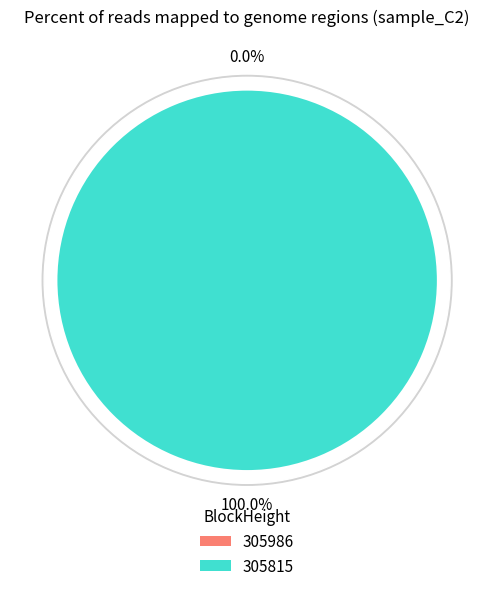

Combined, do 305815 and 305986 account for over 50%?

Yes